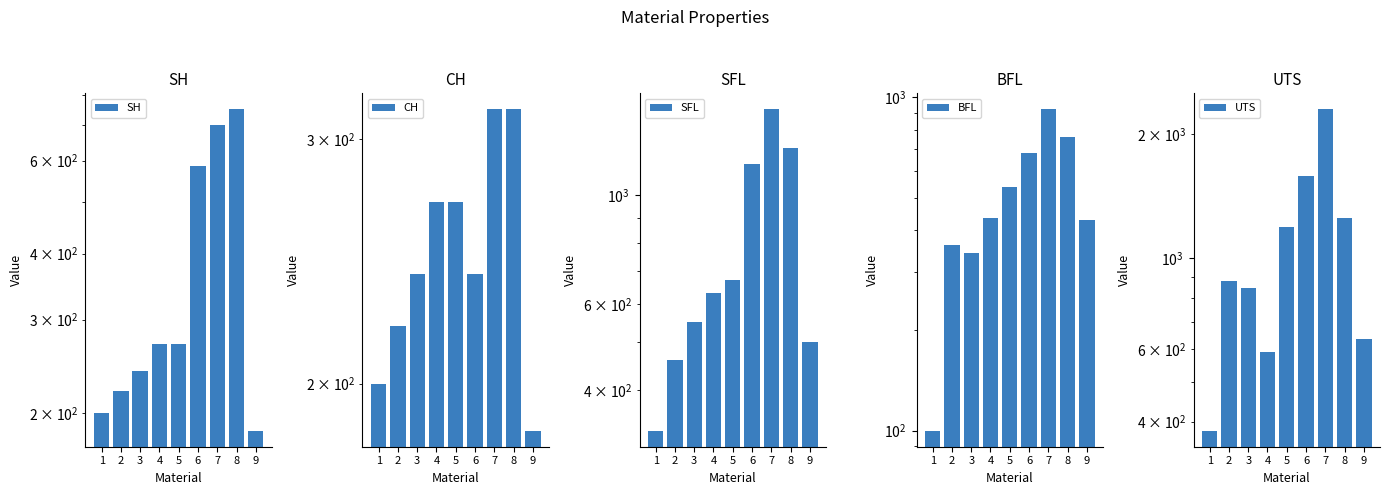

List the series in order of their peak value, lowest first.

CH, SH, BFL, SFL, UTS